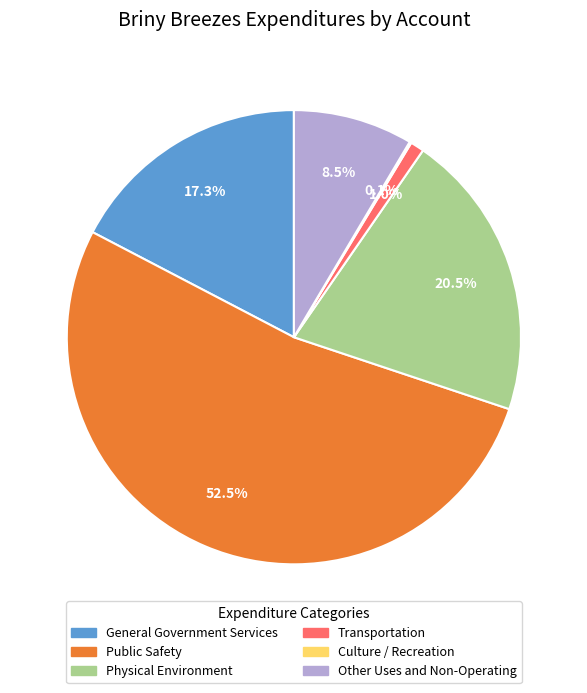

Which has a higher value, Other Uses and Non-Operating or General Government Services?

General Government Services